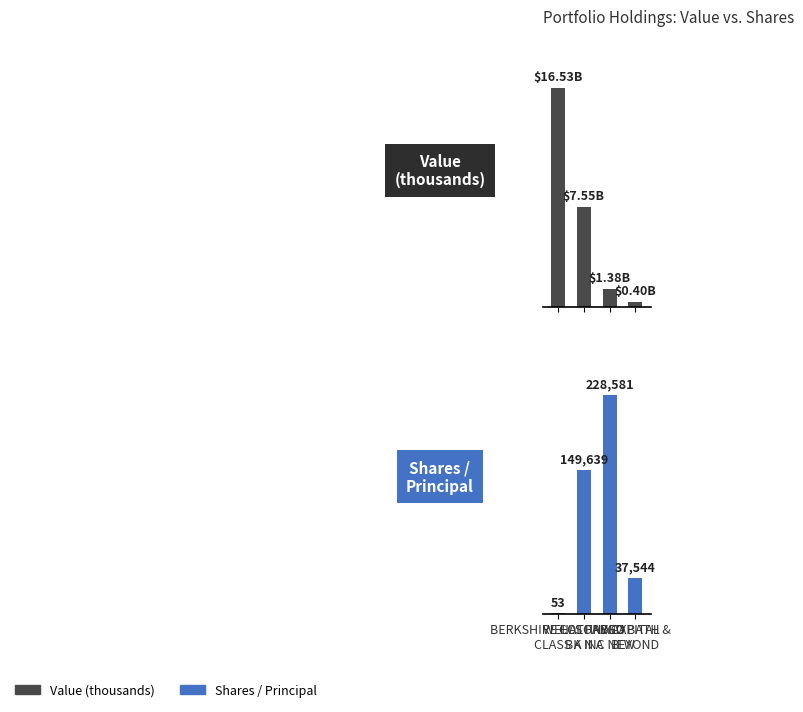

Between WELLS FARGO
BK N A and COLONY CAPITAL
INC NEW, which series saw the biggest shift?

Value (thousands)